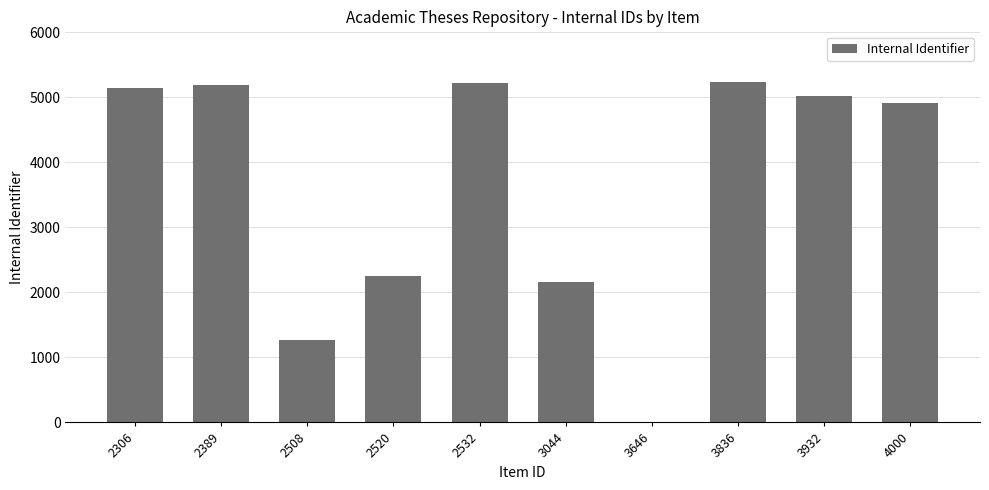

What is the greatest value displayed?

5230